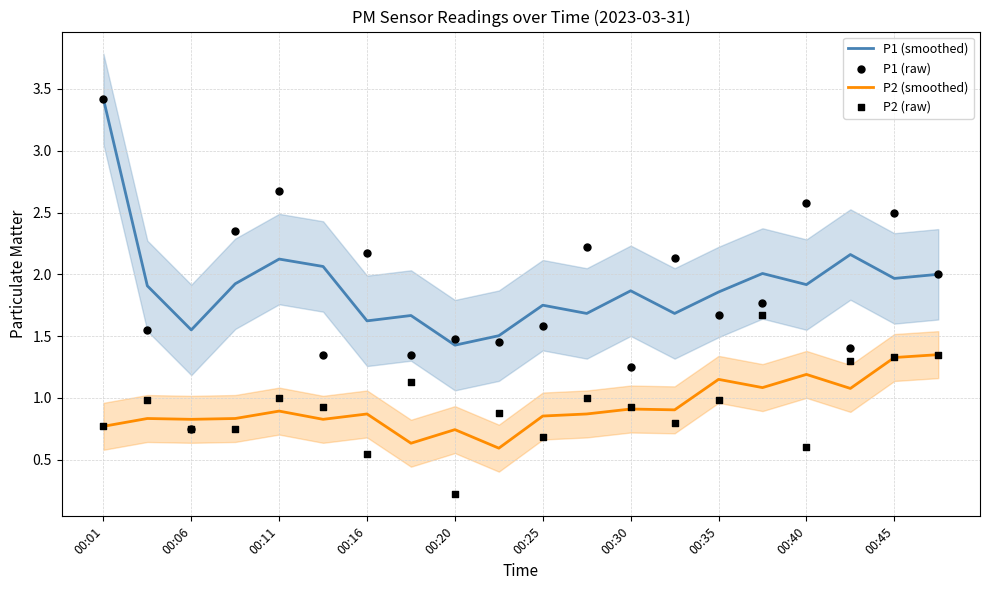

At which category is the sum across all series the highest?

00:01